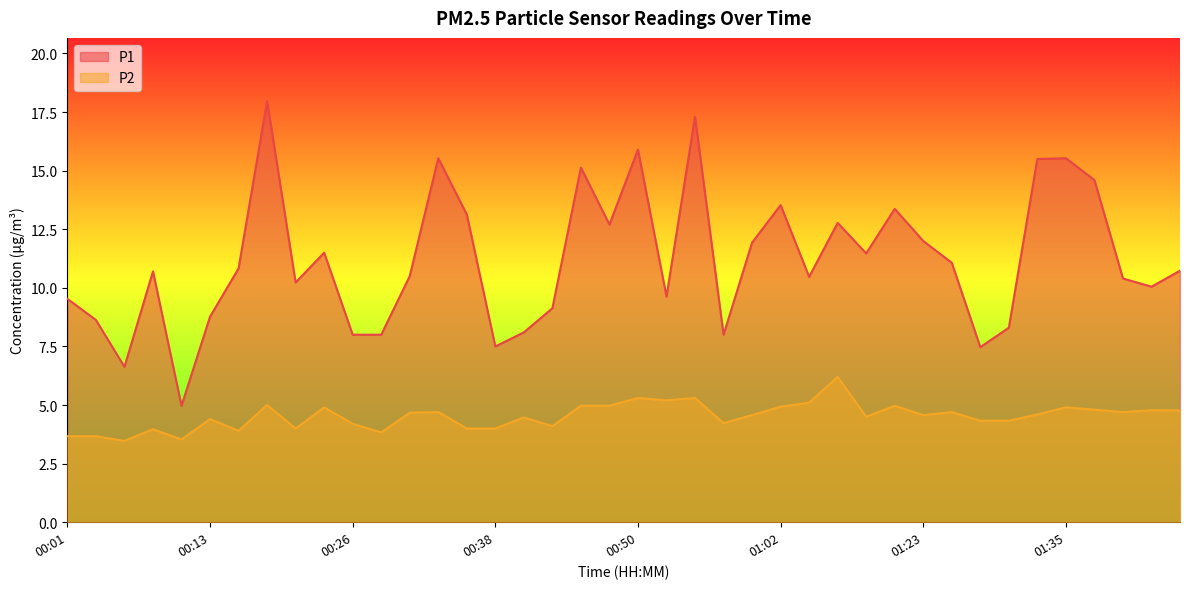

What are all the series names shown in the legend?

P1, P2